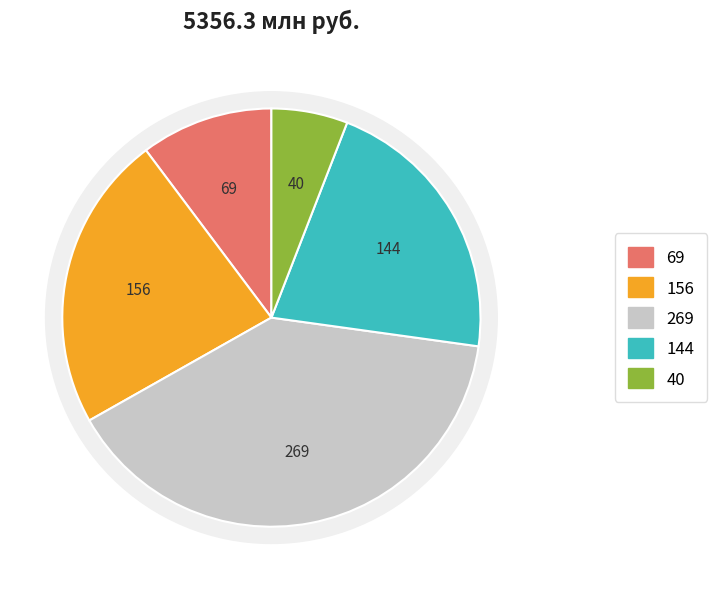

Is it true that Новое строительство is 35% of the pie?

False